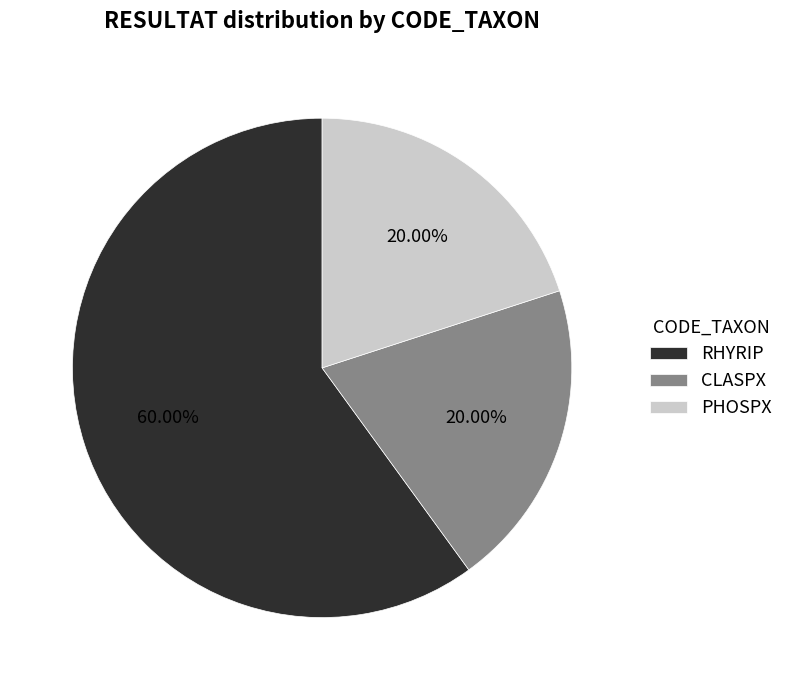

To the nearest percent, what is the difference between the largest and smallest slice percentages?

40%